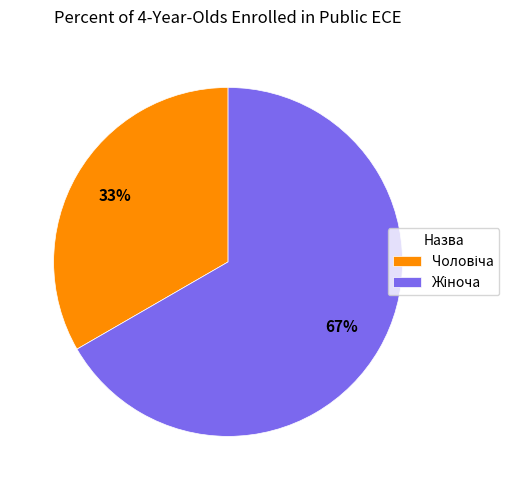

Does any single category account for the majority?

Yes